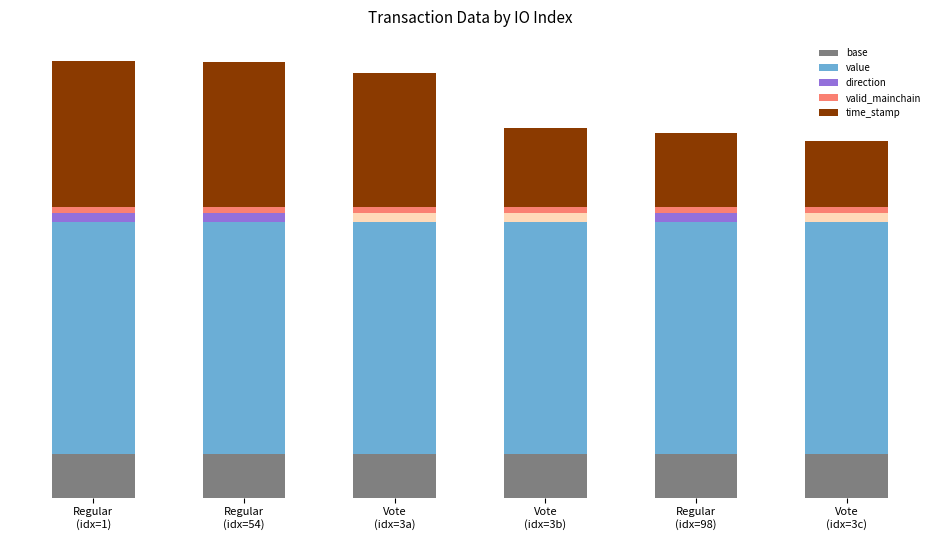

The valid_mainchain series shows 1.5 at Regular
(idx=54). True or false?

True